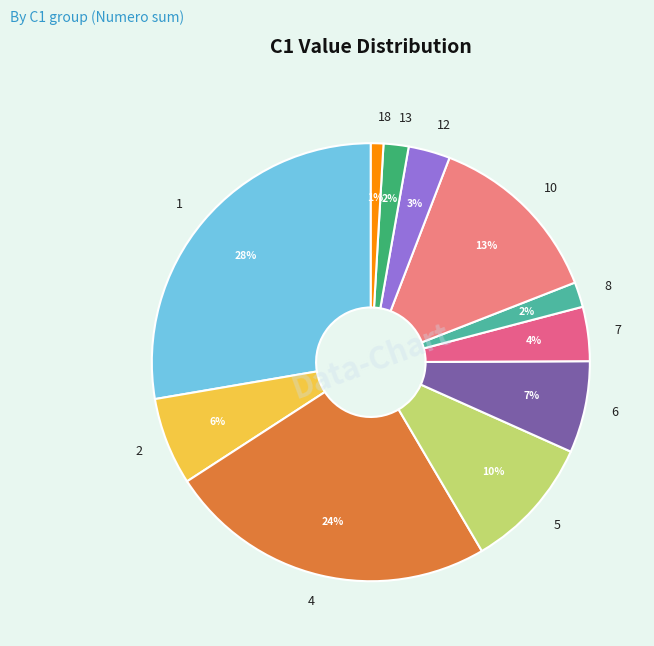

How many slices are in this pie chart?

11